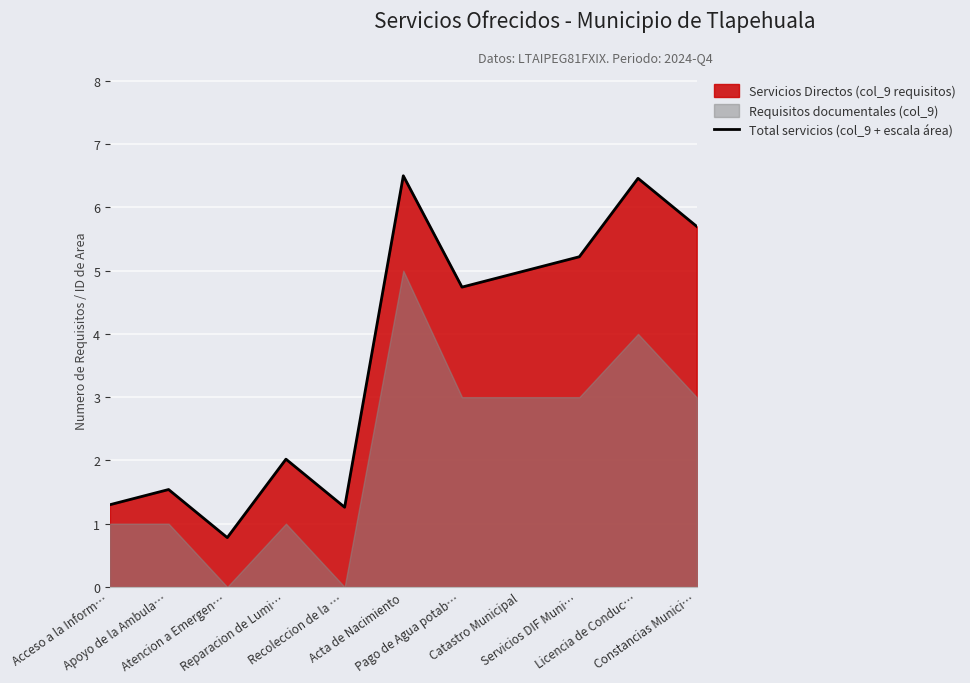

Rank the categories by value from lowest to highest.

Atencion a Emergen…, Recoleccion de la …, Acceso a la Inform…, Apoyo de la Ambula…, Reparacion de Lumi…, Pago de Agua potab…, Catastro Municipal, Servicios DIF Muni…, Constancias Munici…, Licencia de Conduc…, Acta de Nacimiento